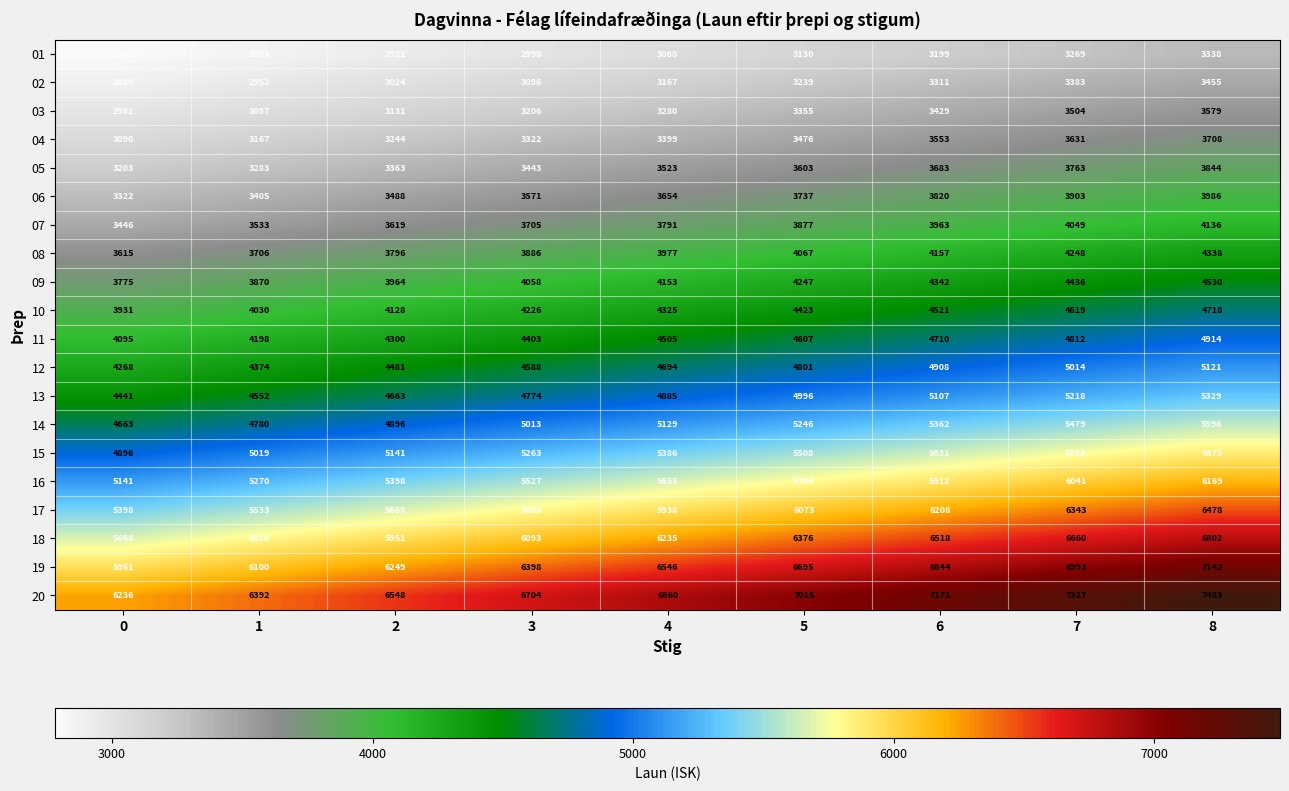

At 0, list the series in order from largest to smallest.

20, 19, 18, 17, 16, 15, 14, 13, 12, 11, 10, 09, 08, 07, 06, 05, 04, 03, 02, 01